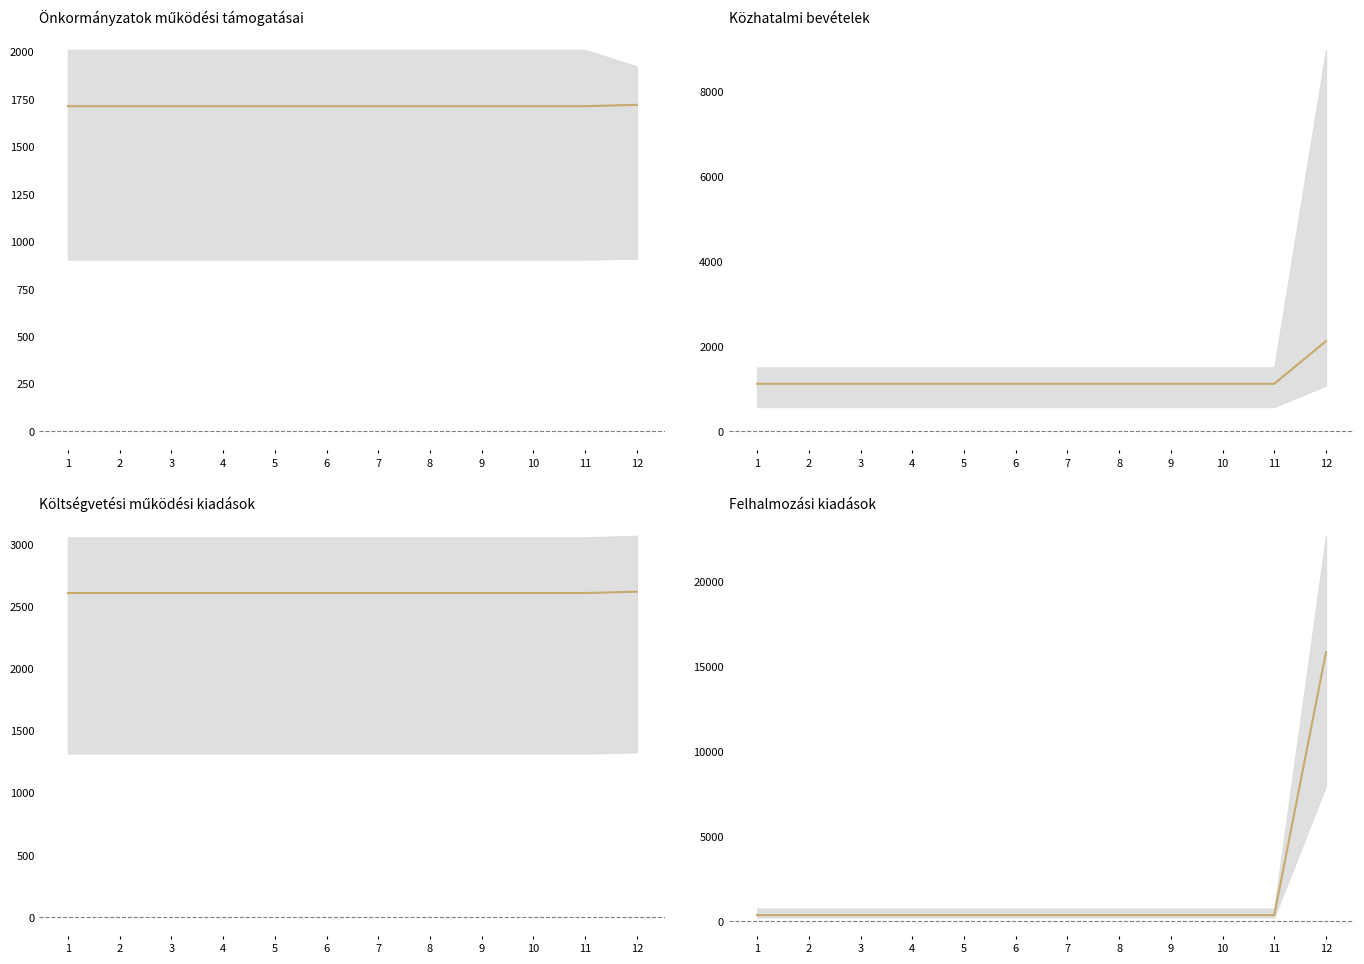

What is the minimum value for Költségvetési működési kiadások?

2609